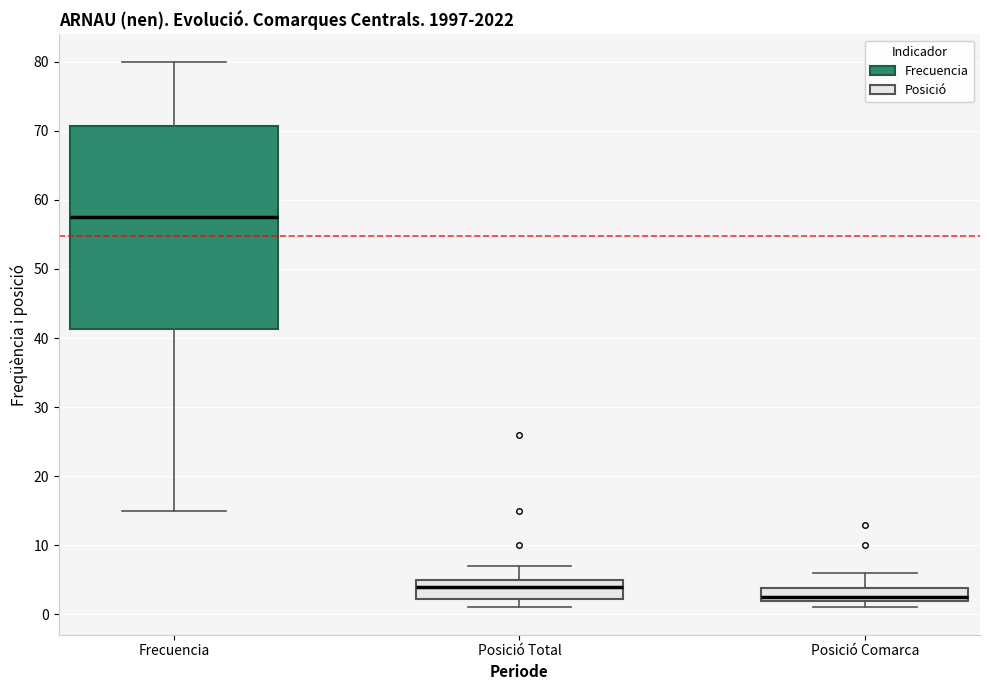

Reading left to right, transcribe this box plot: for each box, give where its median line is, the range the box spans, and where its two whiskers end, as read against the y-axis. The values are not printed on the chart, so give them approximately, as read against the axis.

Frecuencia: median 58, box 41 to 71, whiskers 15 to 80
Posició Total: median 4, box 2 to 5, whiskers 1 to 7
Posició Comarca: median 3, box 2 to 4, whiskers 1 to 6